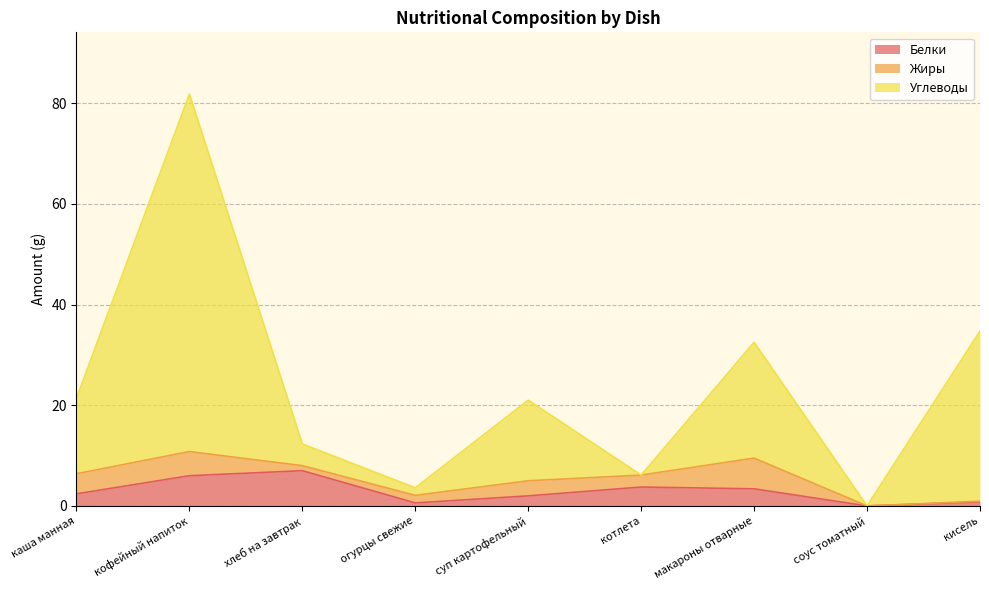

At how many categories does at least one series exceed 72?

1